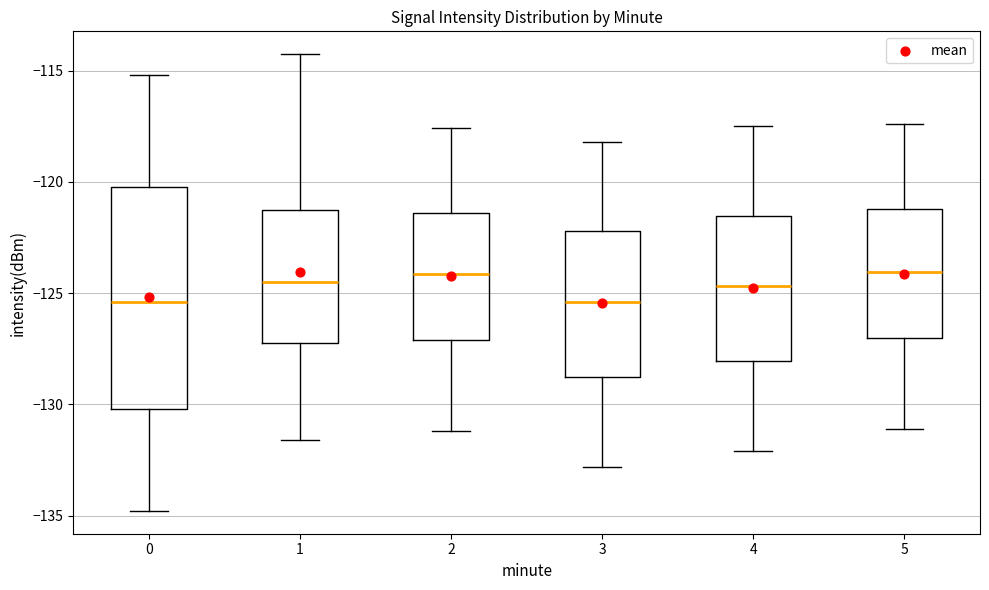

Which box is the tallest, from its lower edge to its upper edge?

0